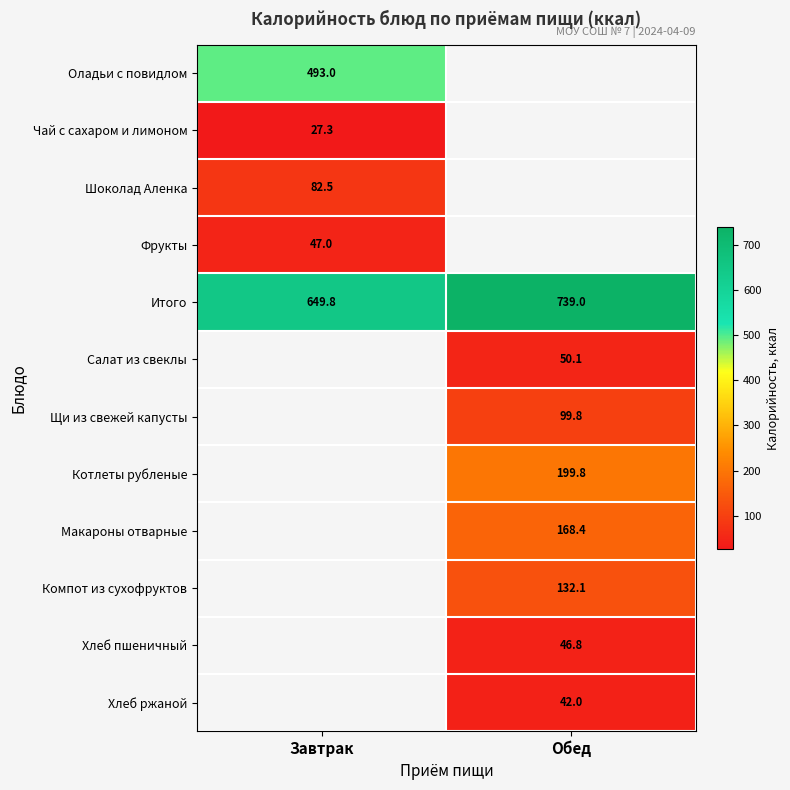

Is it true that Макароны отварные equals 168.4 at Обед?

True